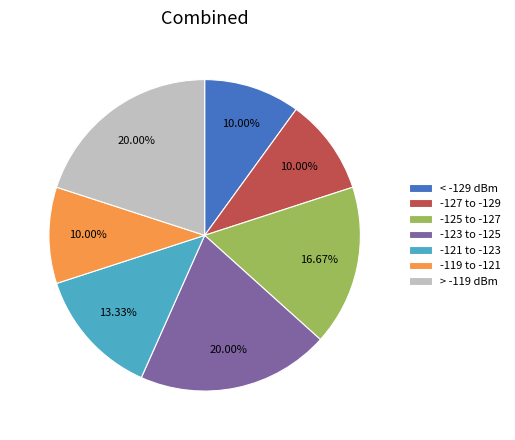

Is there any slice that represents more than half of the pie?

No